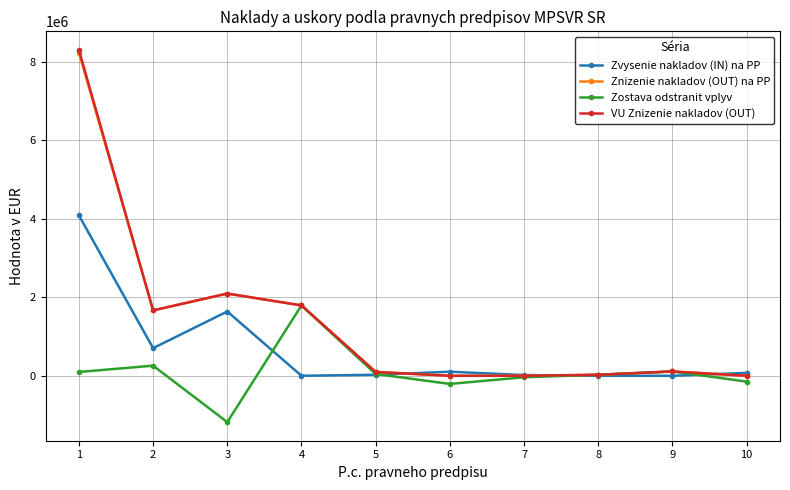

What is the highest value of the Zvysenie nakladov (IN) na PP series?

4085641.0